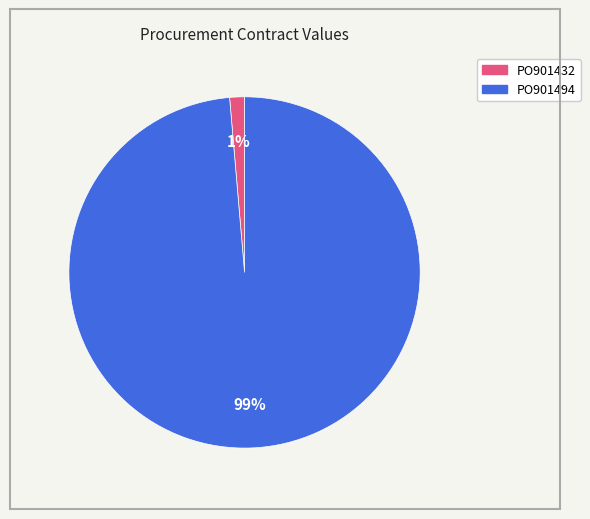

How many slices are in this pie chart?

2